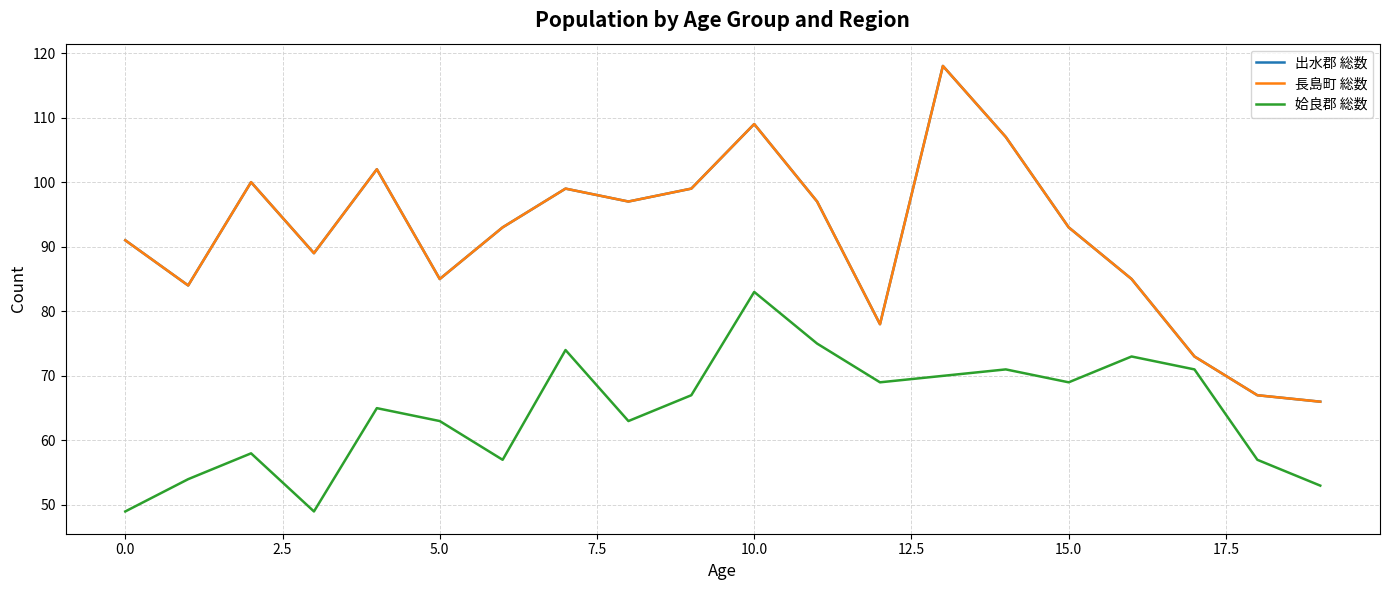

Is this an area chart (filled region under the line)?

No